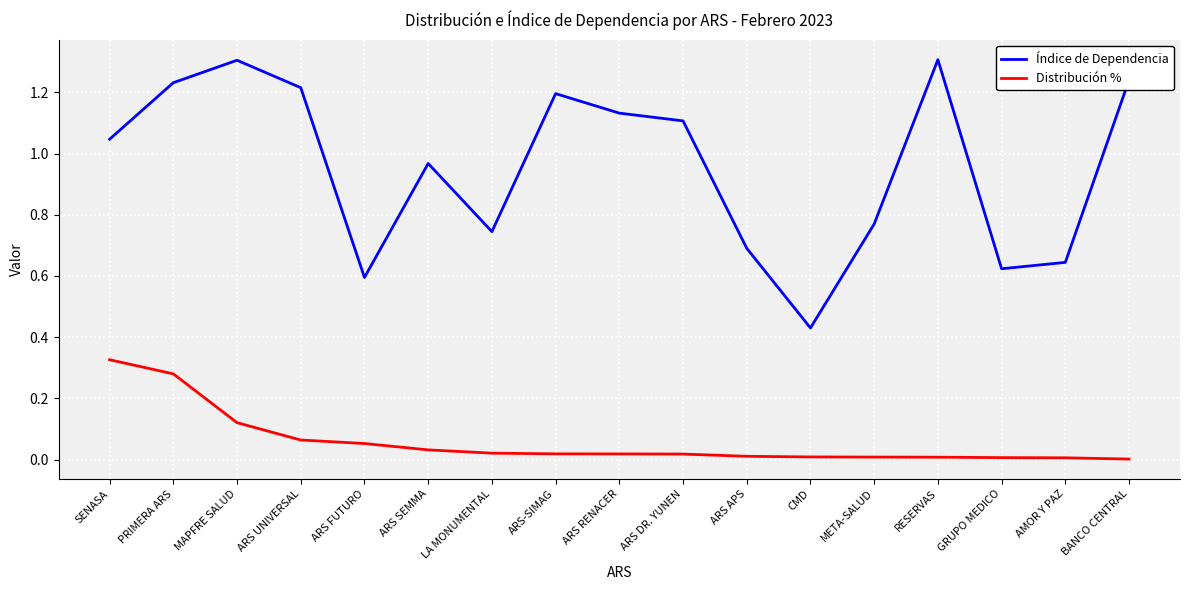

Rank the series by their maximum value, from lowest to highest.

Distribución %, Índice de Dependencia